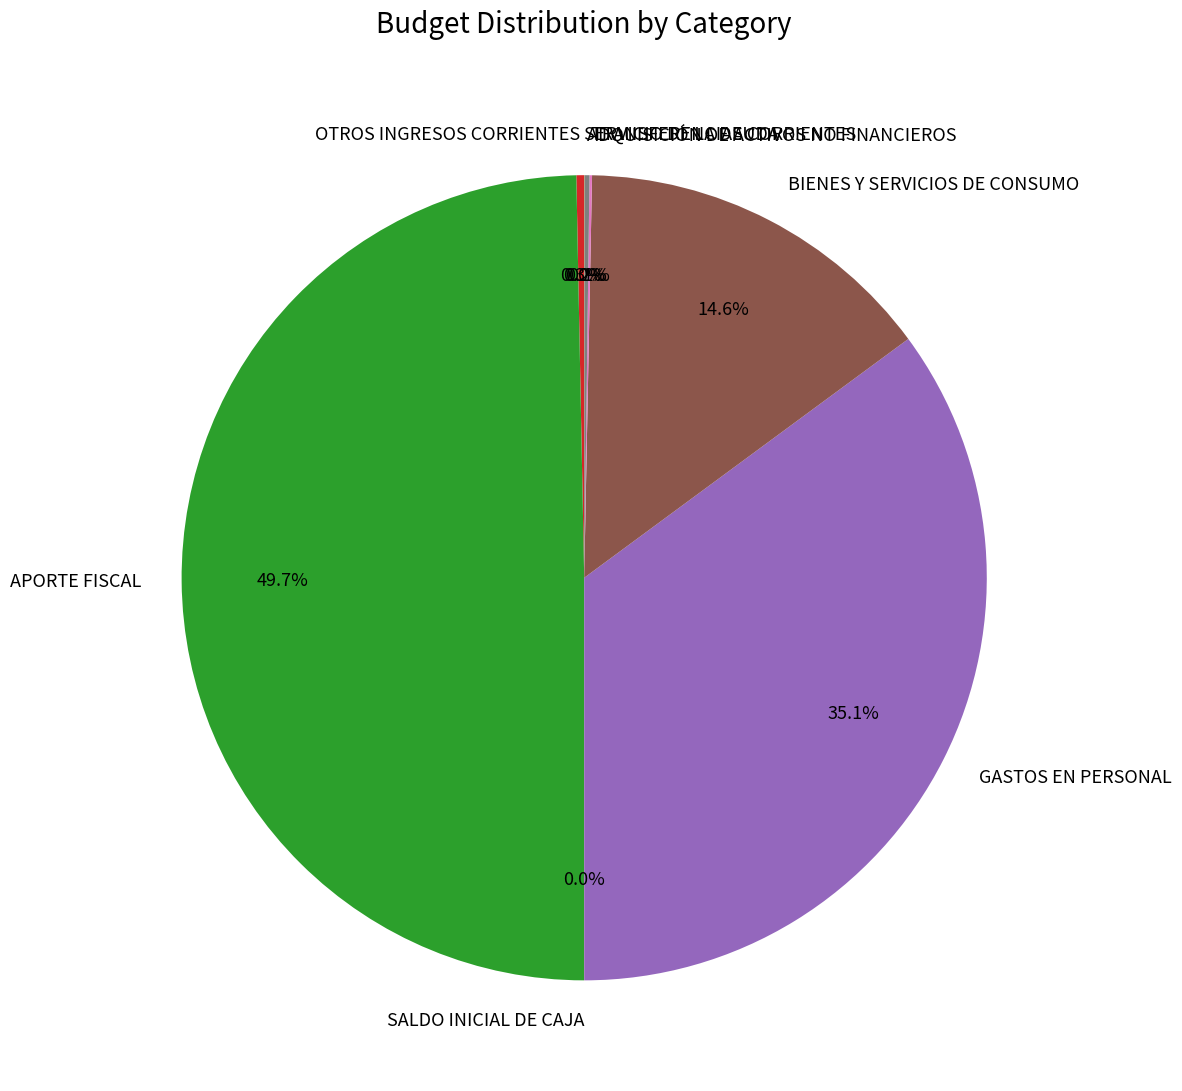

Is OTROS INGRESOS CORRIENTES the majority of the pie?

No